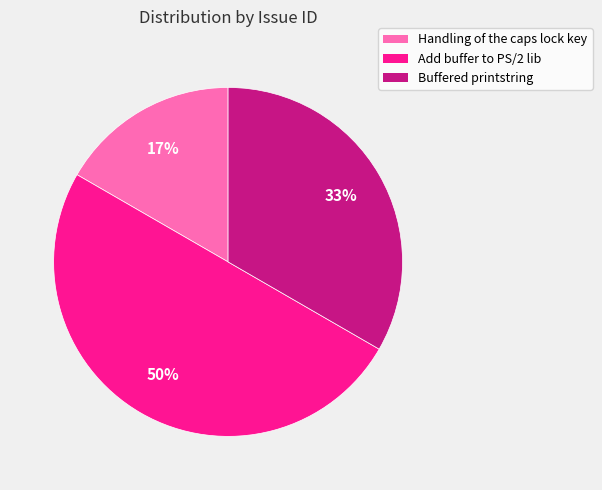

Is Buffered printstring the majority of the pie?

No